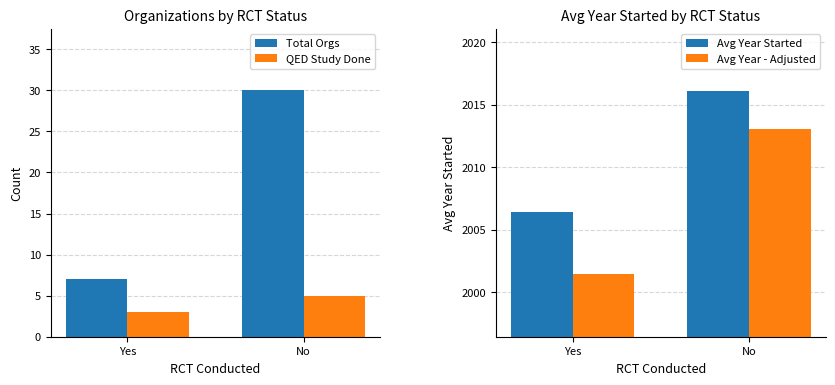

What is the greatest value displayed?

2016.1